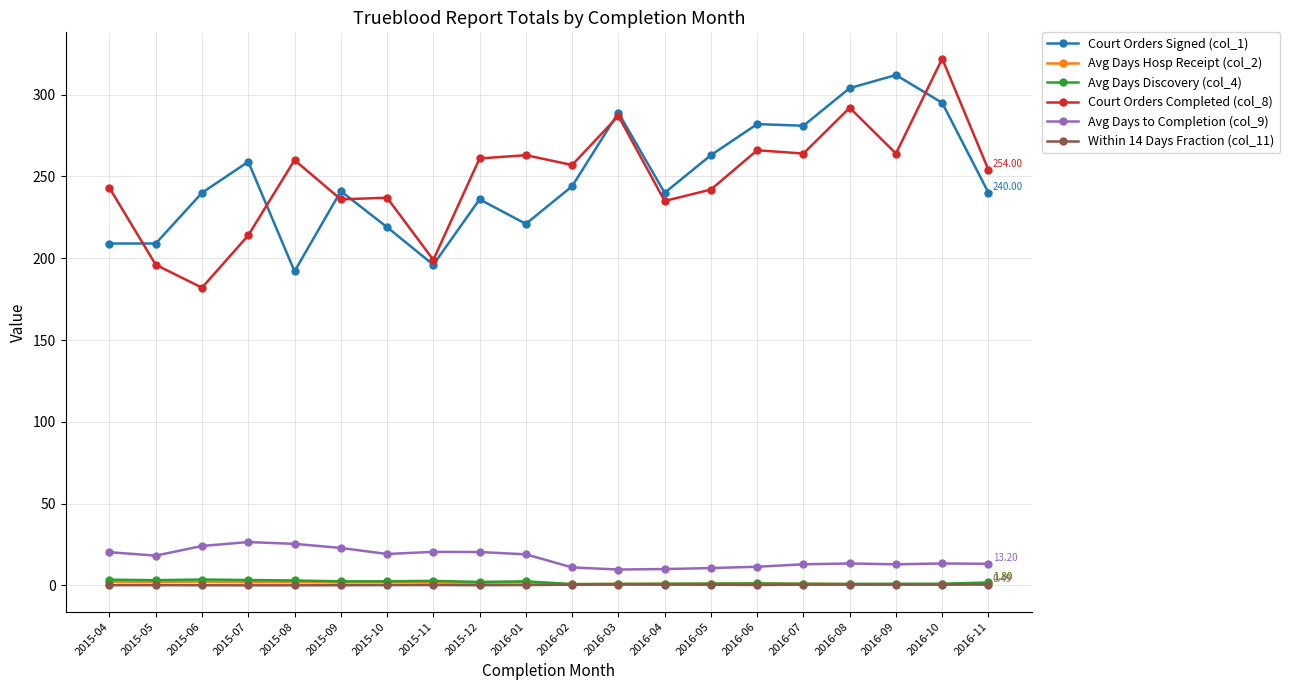

Is it true that Court Orders Completed (col_8) equals 287.0 at 2016-03?

True